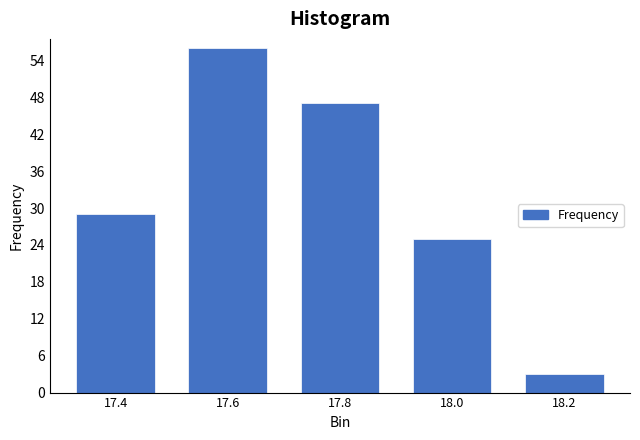

Reading right to left, transcribe all the data shown in this chart.

3	25	47	56	29